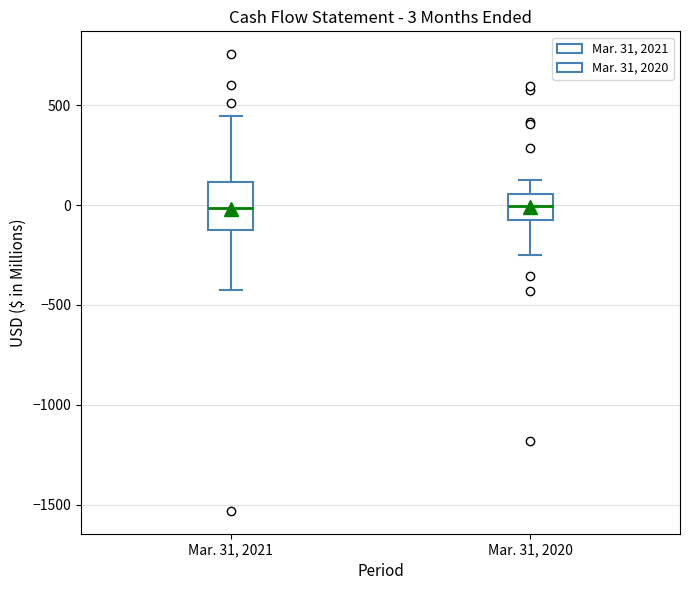

Comparing the boxes themselves (not the whiskers), which one is the tallest?

Mar. 31, 2021